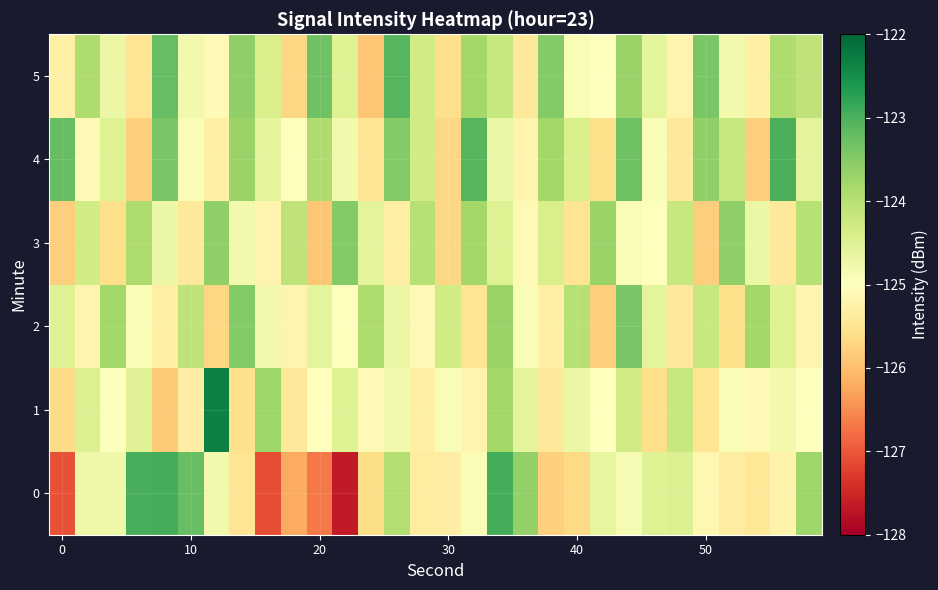

Count the number of data series in this chart.

6